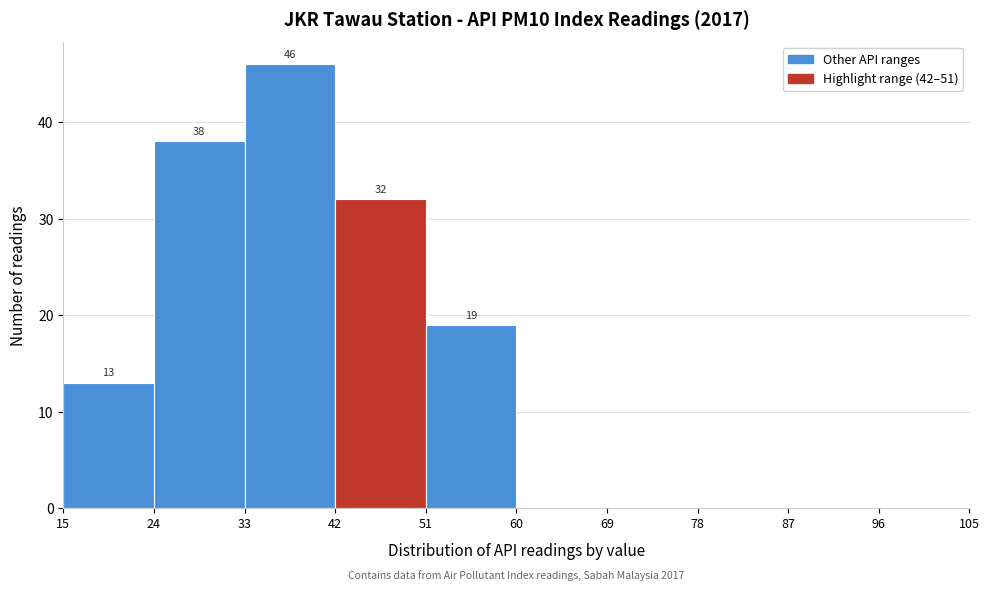

Over which range of the x-axis is the bar tallest?

33 to 42